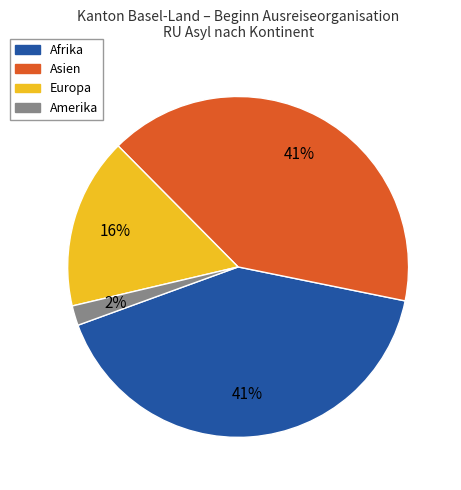

Which has a higher value, Europa or Afrika?

Afrika